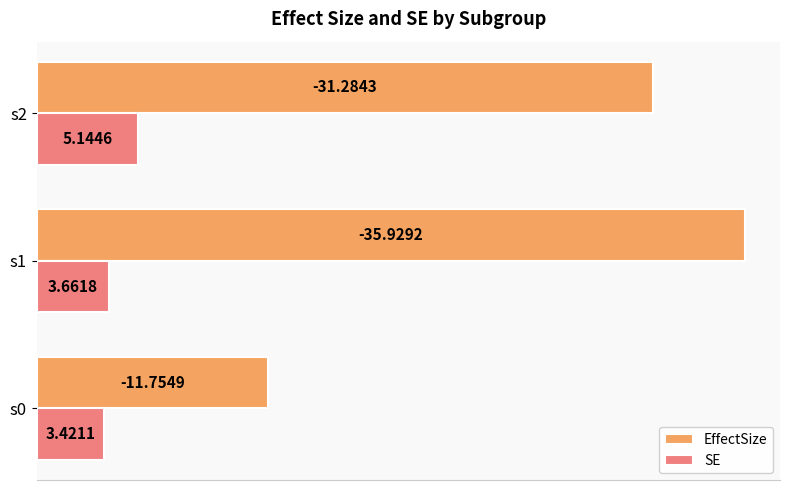

What is the sum of all SE values?

12.2